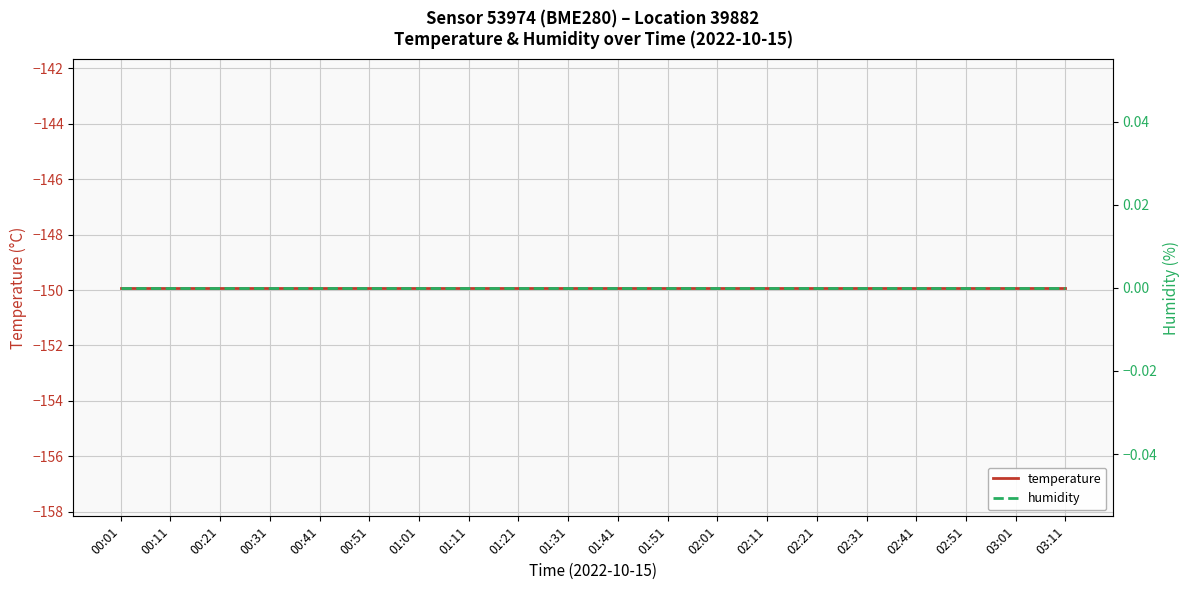

Count the number of categories in the chart.

20